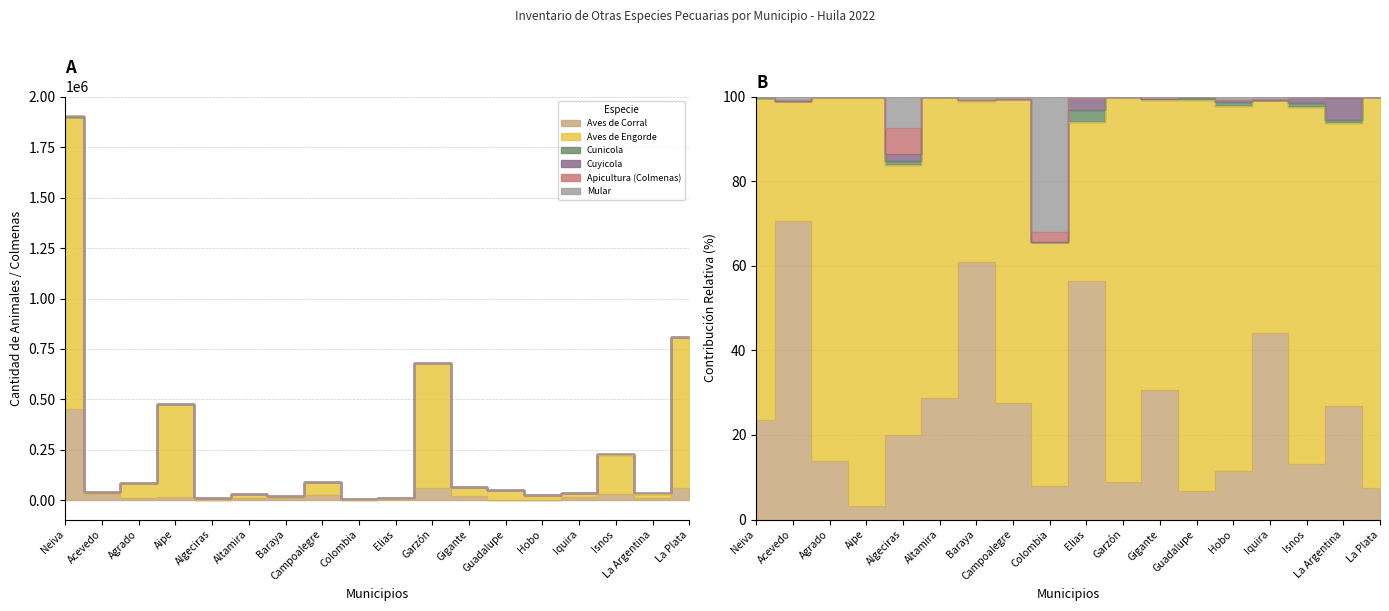

At which label is Apicultura (Colmenas) closest to 575?

Neiva